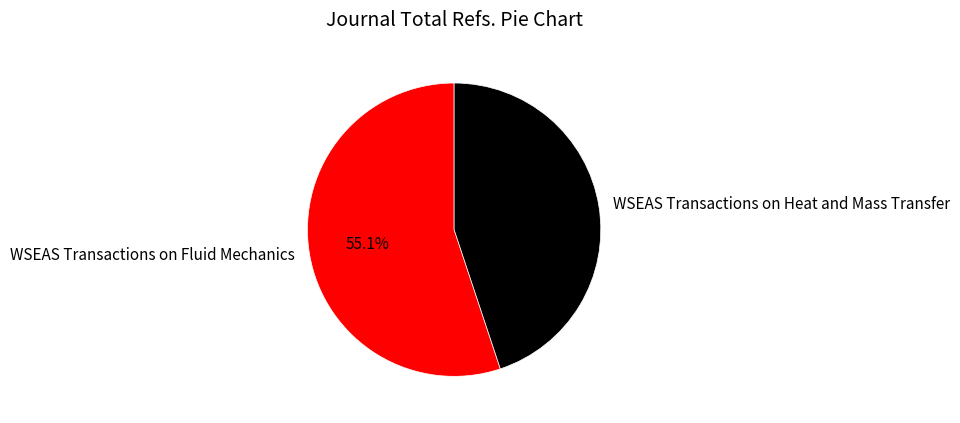

Which category has the biggest portion of the pie?

WSEAS Transactions on Fluid Mechanics